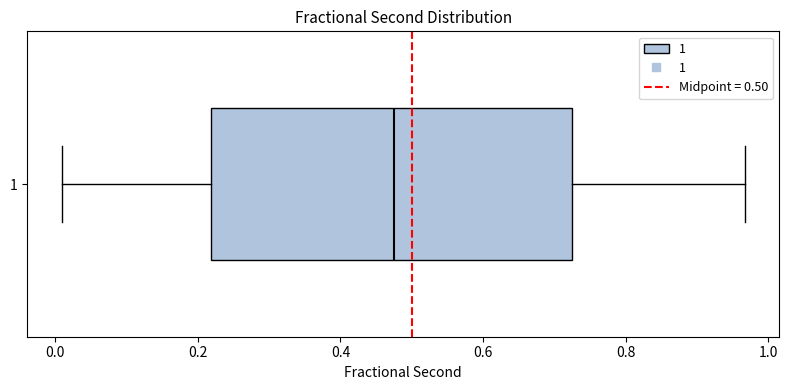

Transcribe this box plot: give where the median line is, the range the box spans, and where the two whiskers end, as read against the x-axis. The values are not printed on the chart, so give them approximately, as read against the axis.

median 0.48, box 0.22 to 0.72, whiskers 0.00 to 0.96